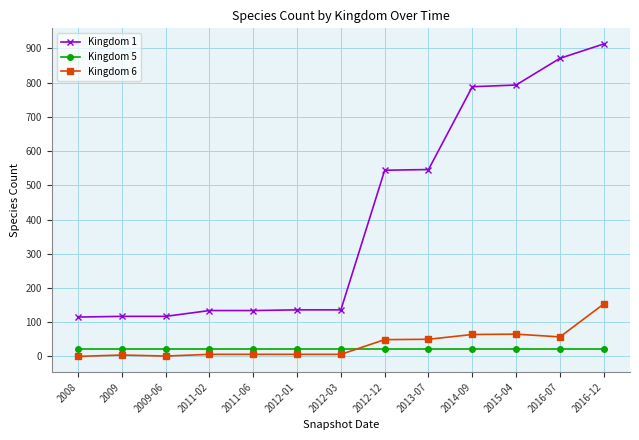

After their last crossing, which series has the higher values: Kingdom 6 or Kingdom 5?

Kingdom 6